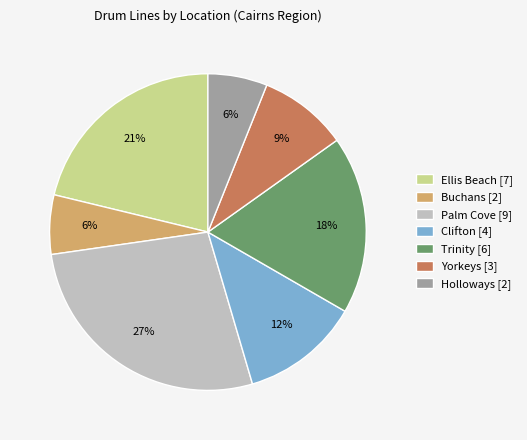

Do Holloways [2] and Clifton [4] together represent more than half of the pie?

No